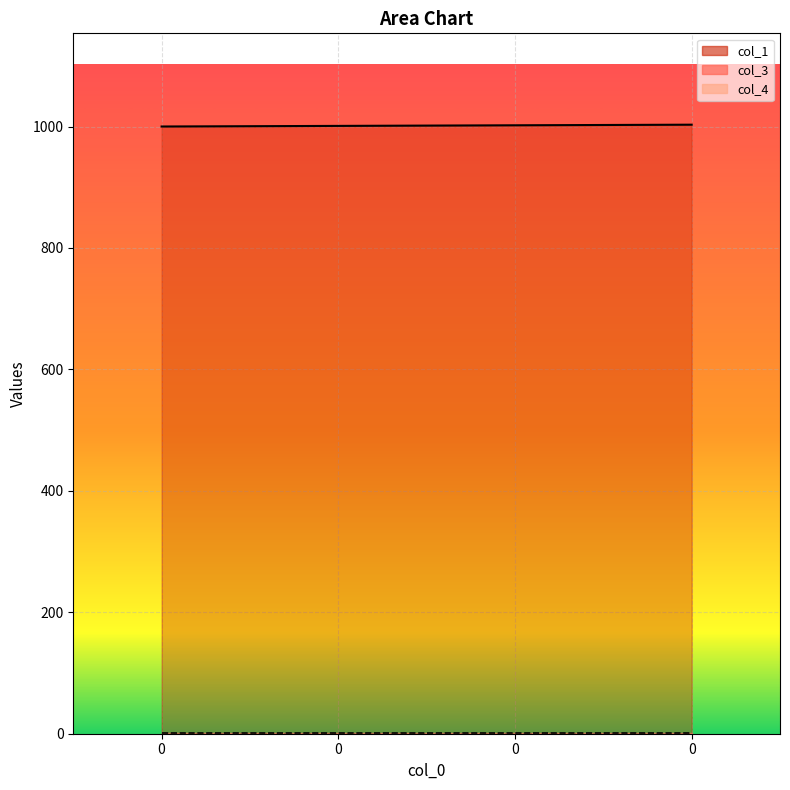

True or false: col_3 and col_1 cross at least once.

False